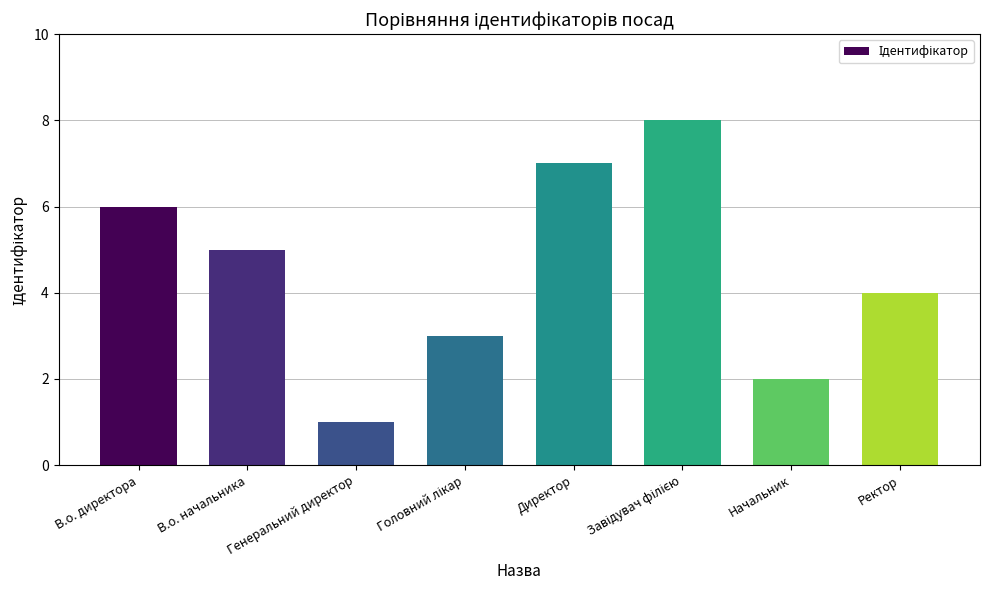

What is the sum of all values?

36